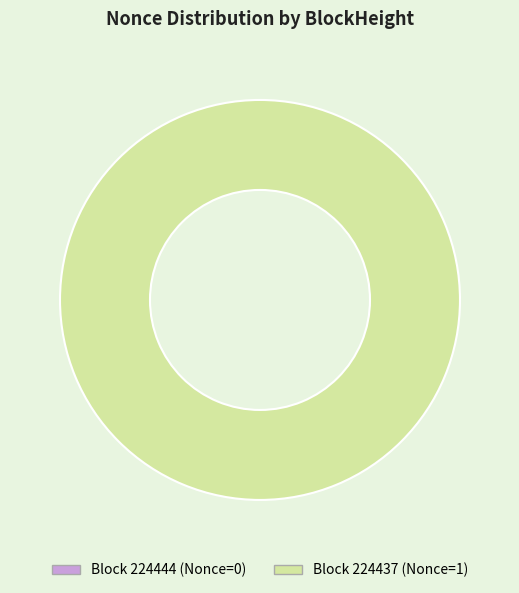

To the nearest percent, what is the combined percentage of 224437 and 224444?

100%